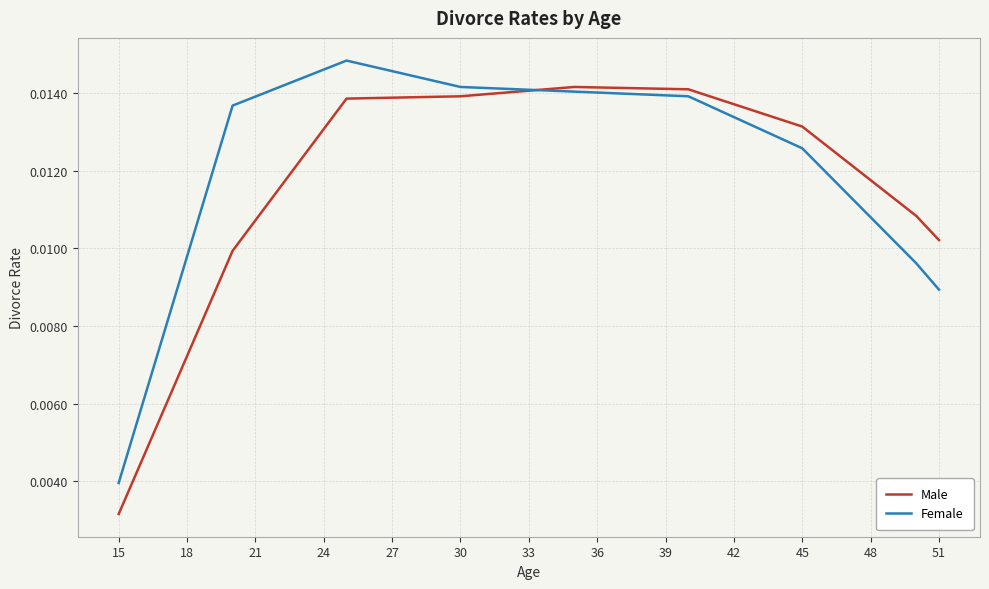

List the series in order of their peak value, highest first.

Female, Male